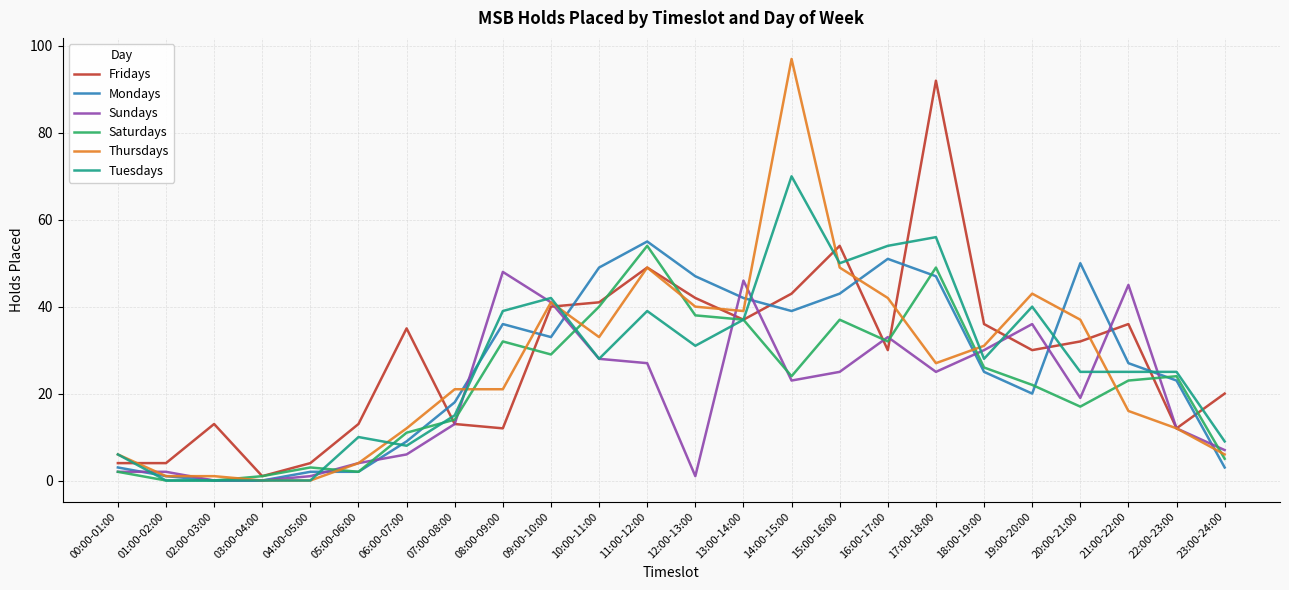

What are all the series names shown in the legend?

Fridays, Mondays, Sundays, Saturdays, Thursdays, Tuesdays